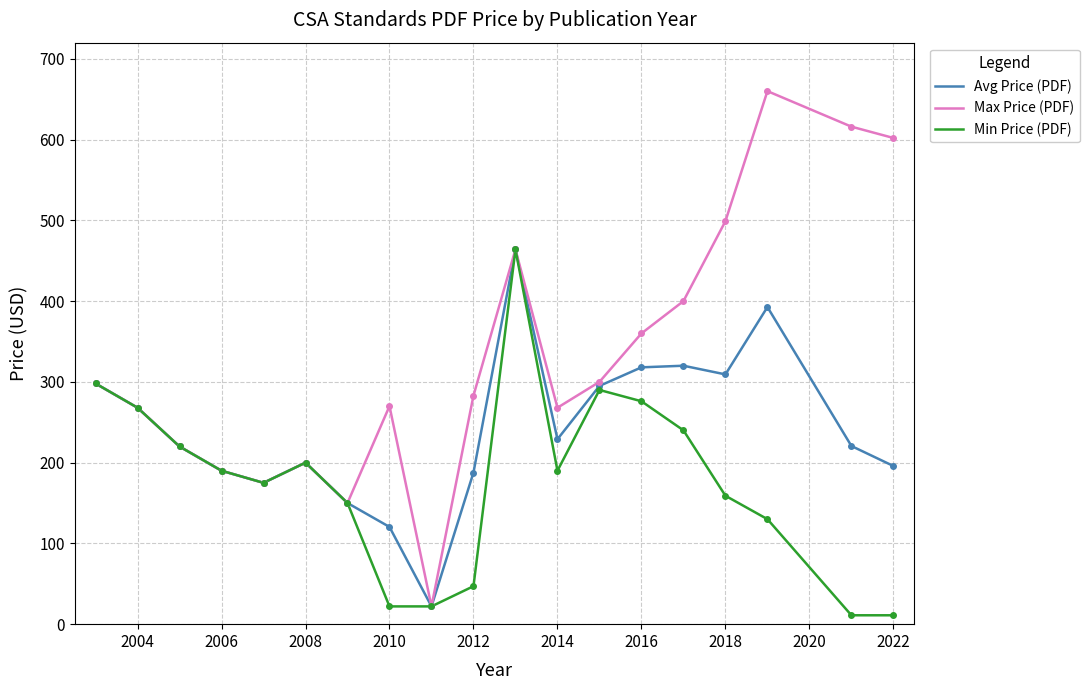

Which series has the largest total across all categories?

Max Price (PDF)